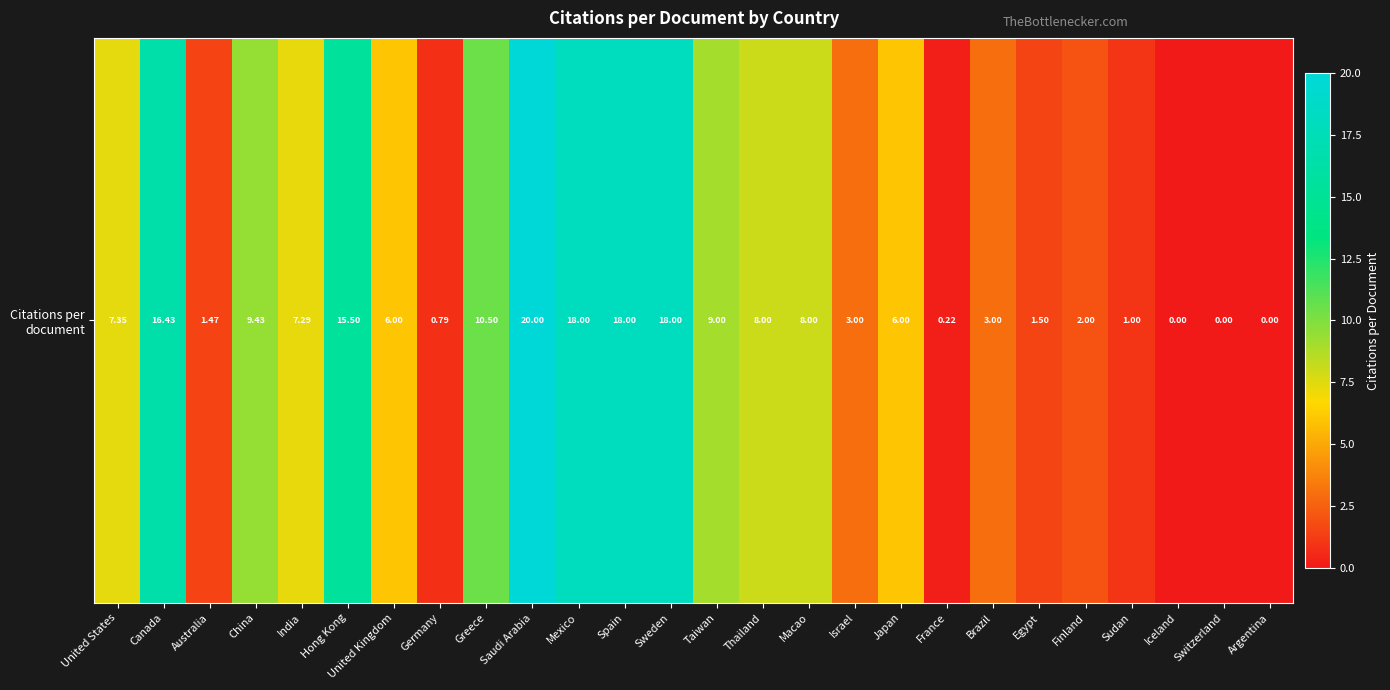

True or false: the data shows 0.8 at Germany.

True